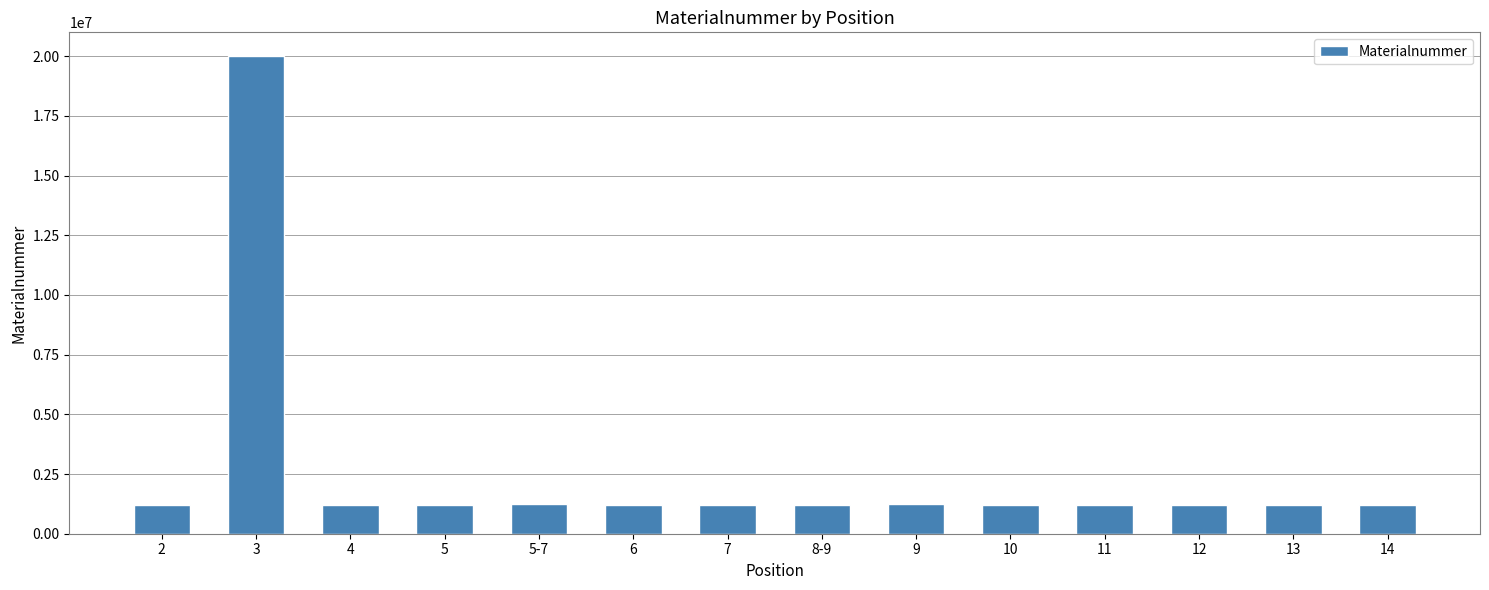

Is it true that the value at 4 is 1220441?

True